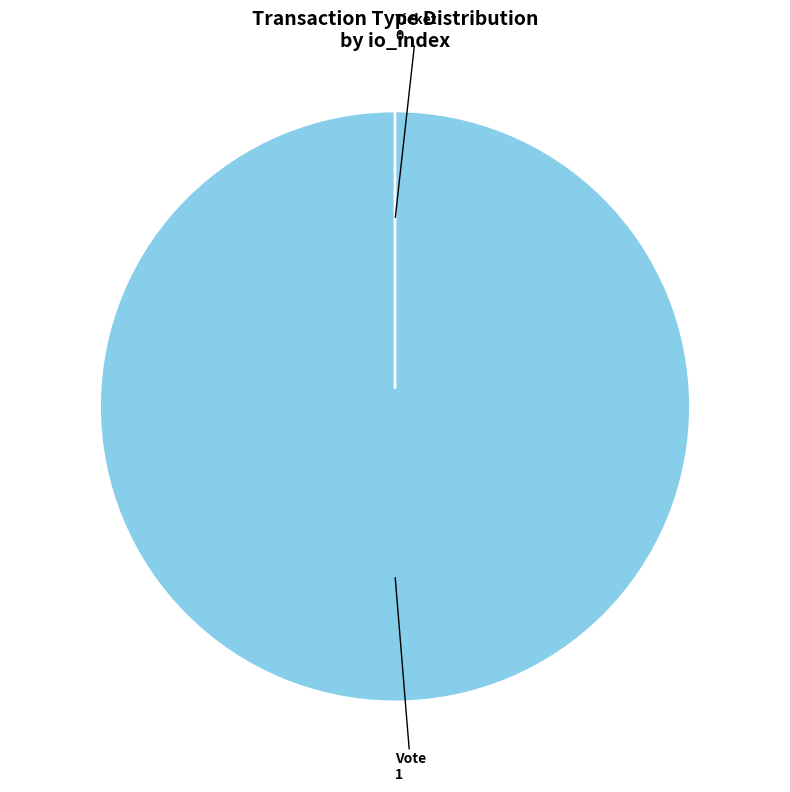

What is the largest slice in the pie chart?

Vote